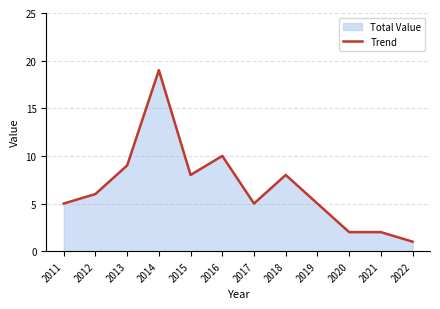

How many data points does each series have?

12